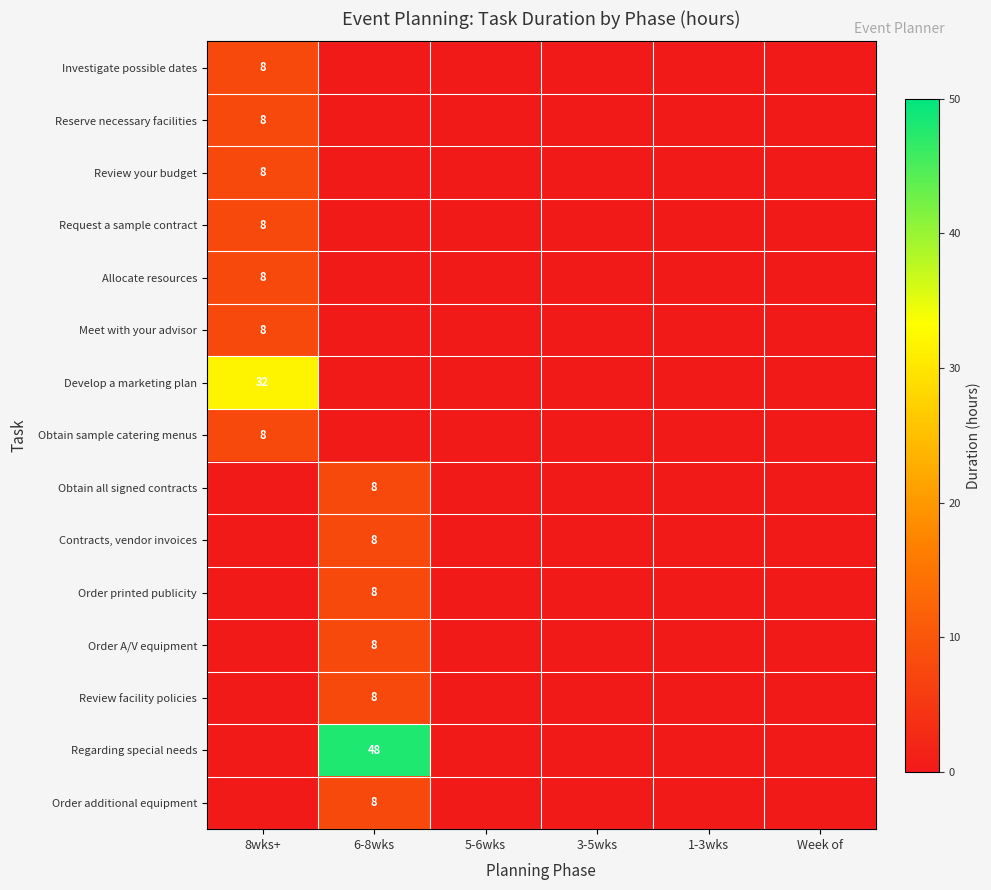

The value of Request a sample contract at 8wks+ is 2. True or false?

False